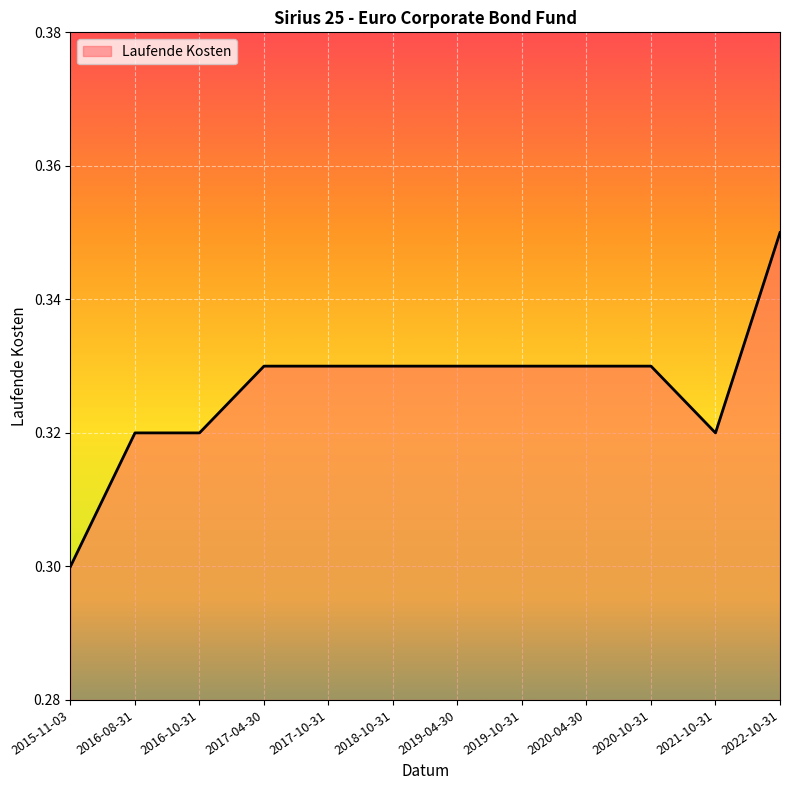

The chart shows a value of 0.3 at 2022-10-31. True or false?

True